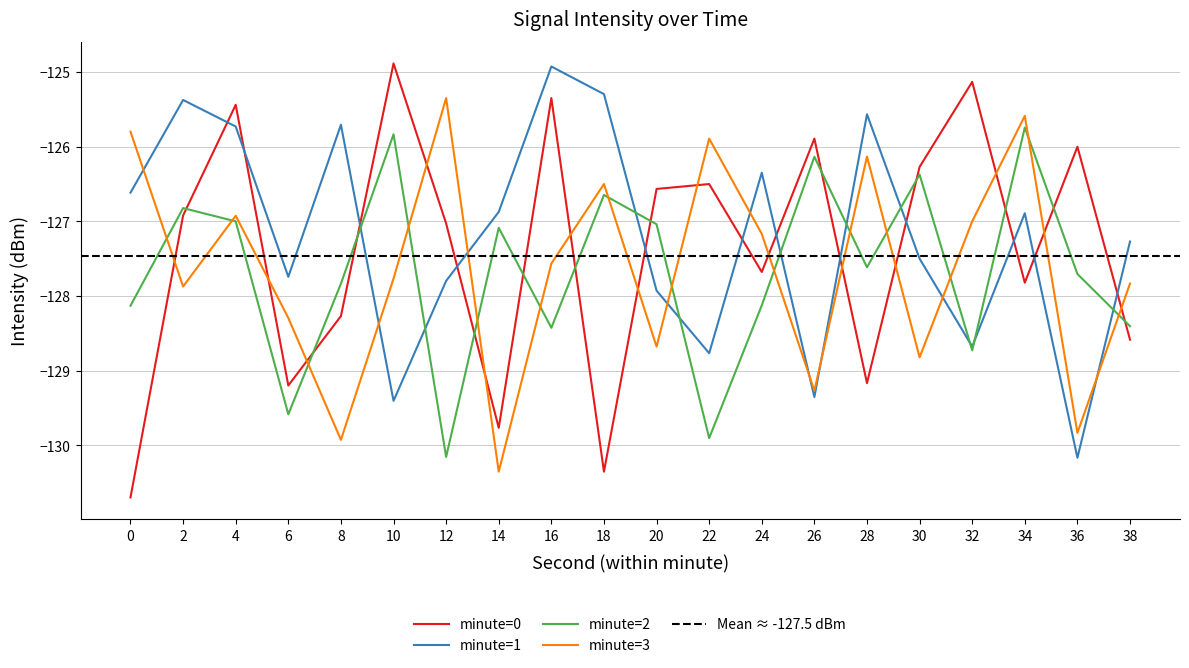

At which label does minute0 first exceed -126?

4